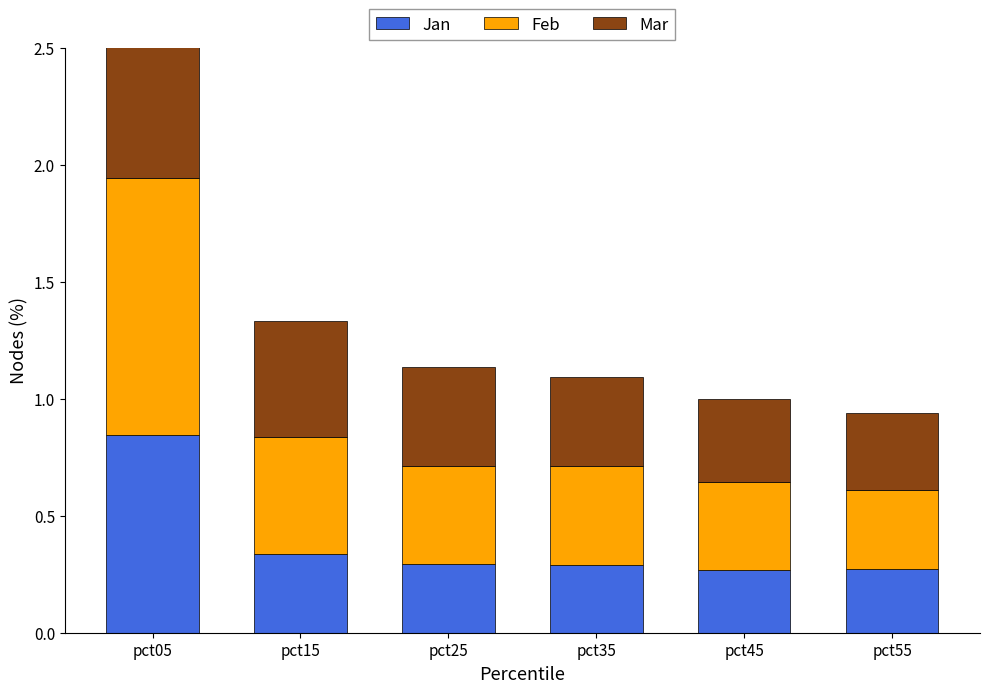

What is the spread (max minus min) of values at pct55?

0.1